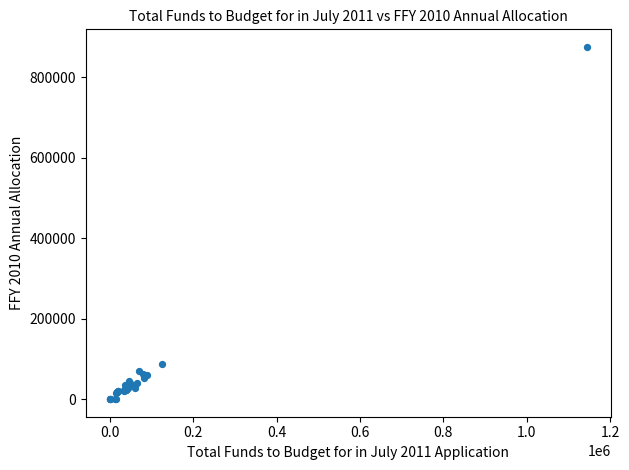

What Y value in the scatter plot is closest to 437571?

87694.2